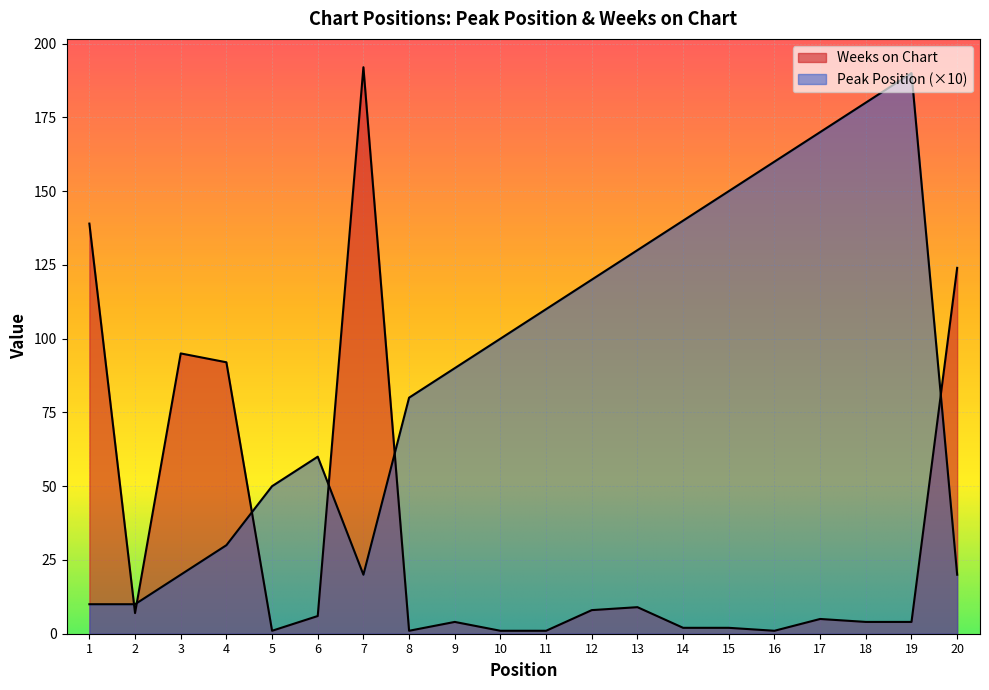

Is the value of Peak Position at 18 greater than the value of Weeks on Chart at 6?

Yes